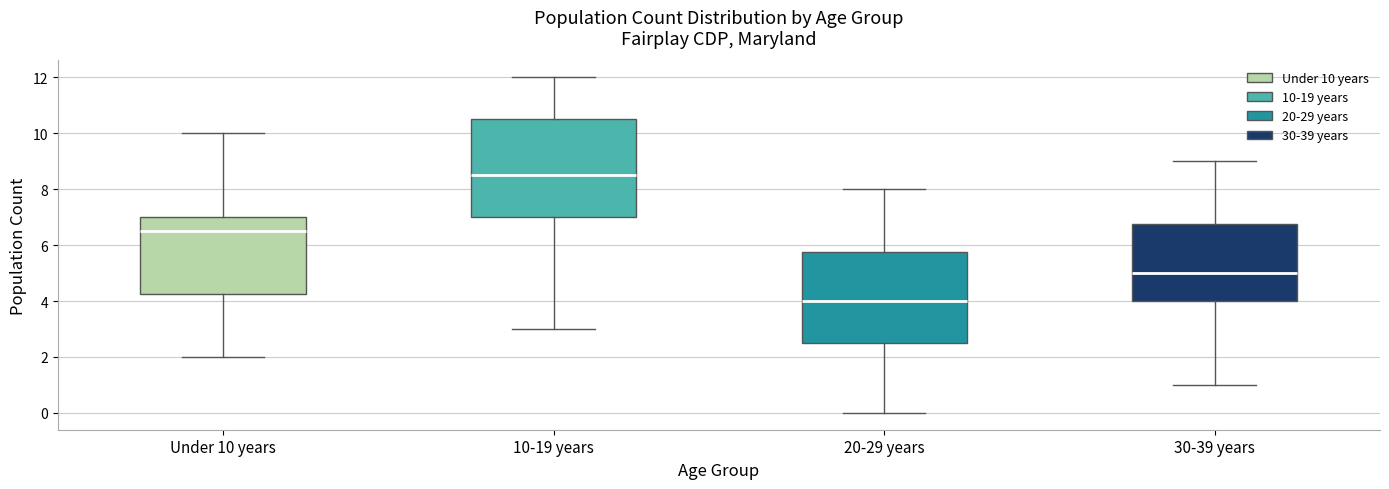

Reading left to right, transcribe this box plot: for each box, give where its median line is, the range the box spans, and where its two whiskers end, as read against the y-axis. The values are not printed on the chart, so give them approximately, as read against the axis.

Under 10 years: median 6.6, box 4.2 to 7.0, whiskers 2.0 to 10.0
10-19 years: median 8.6, box 7.0 to 10.6, whiskers 3.0 to 12.0
20-29 years: median 4.0, box 2.6 to 5.8, whiskers 0.0 to 8.0
30-39 years: median 5.0, box 4.0 to 6.8, whiskers 1.0 to 9.0